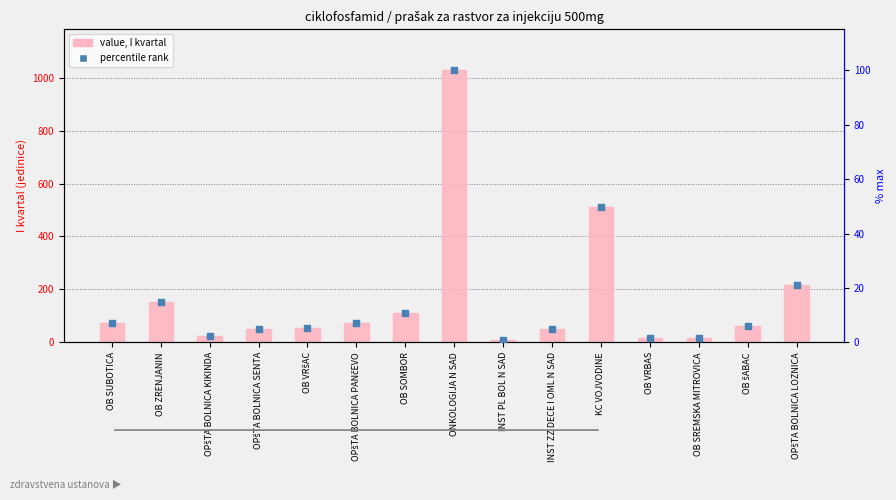

Which series has the largest total across all categories?

value, I kvartal